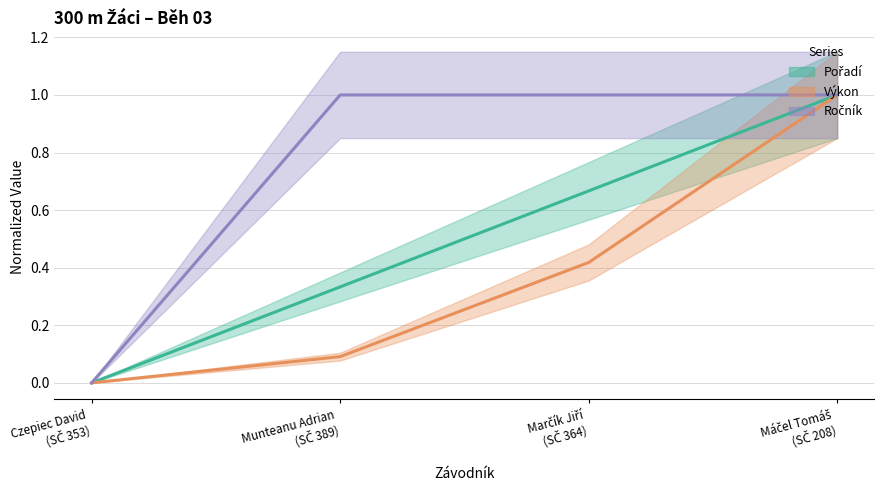

Does the chart display data point markers on the line(s)?

No